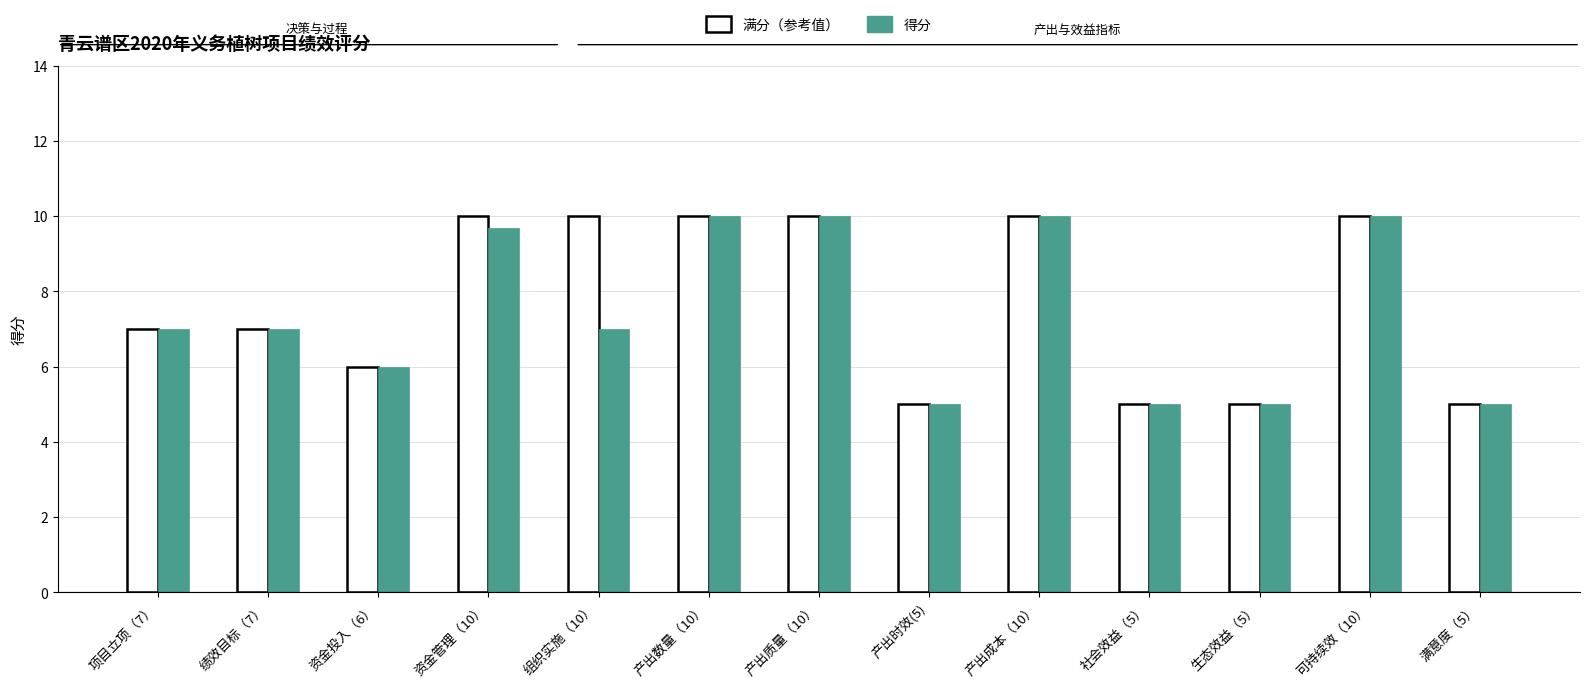

List the series in order of their overall mean, lowest first.

得分, 满分（参考值）